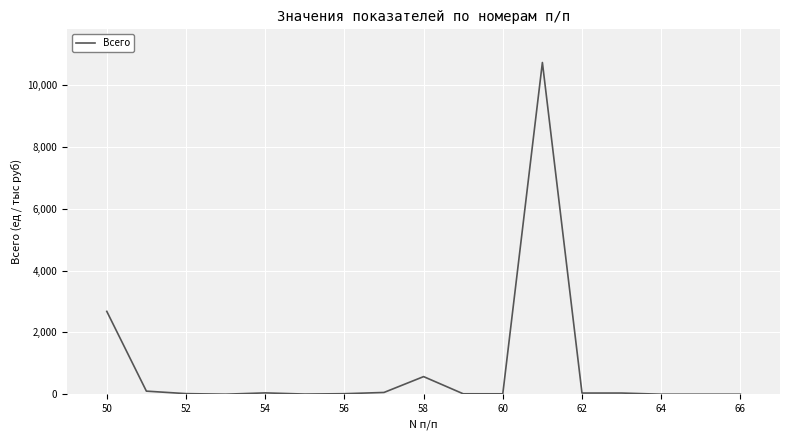

What is the difference between the maximum and minimum values?

10738